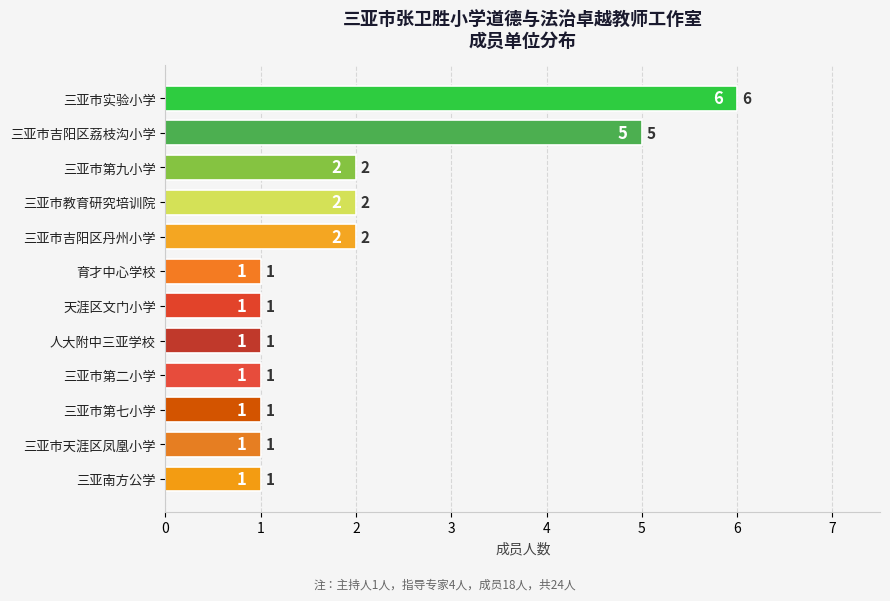

What is the label of the 9th bar from the top?

三亚市第二小学